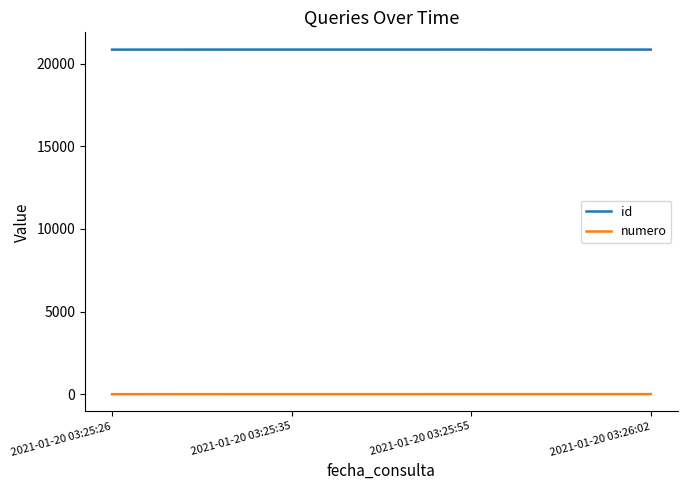

Which series has the largest total across all categories?

id